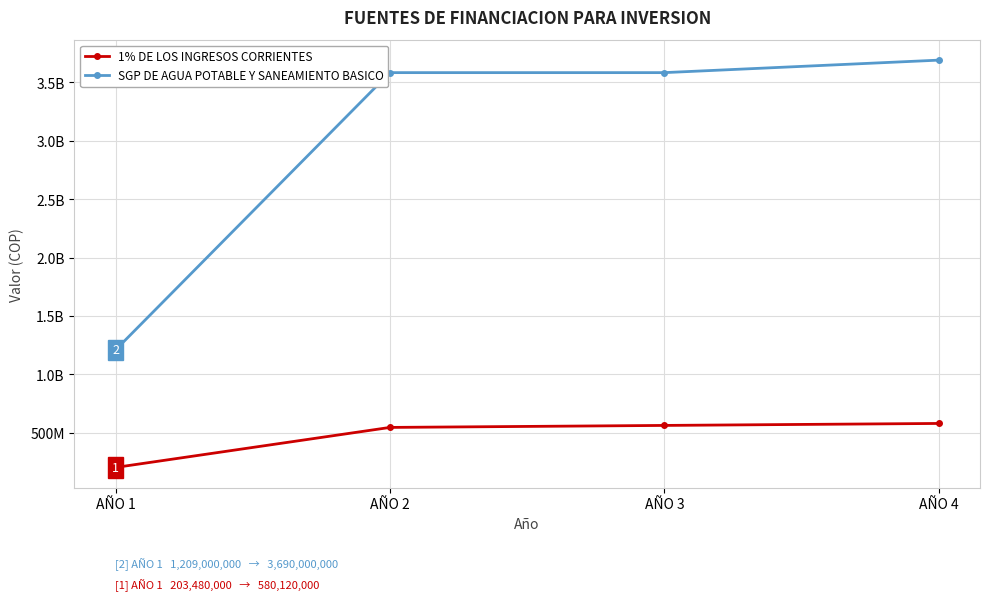

Does the chart have visible grid lines?

Yes